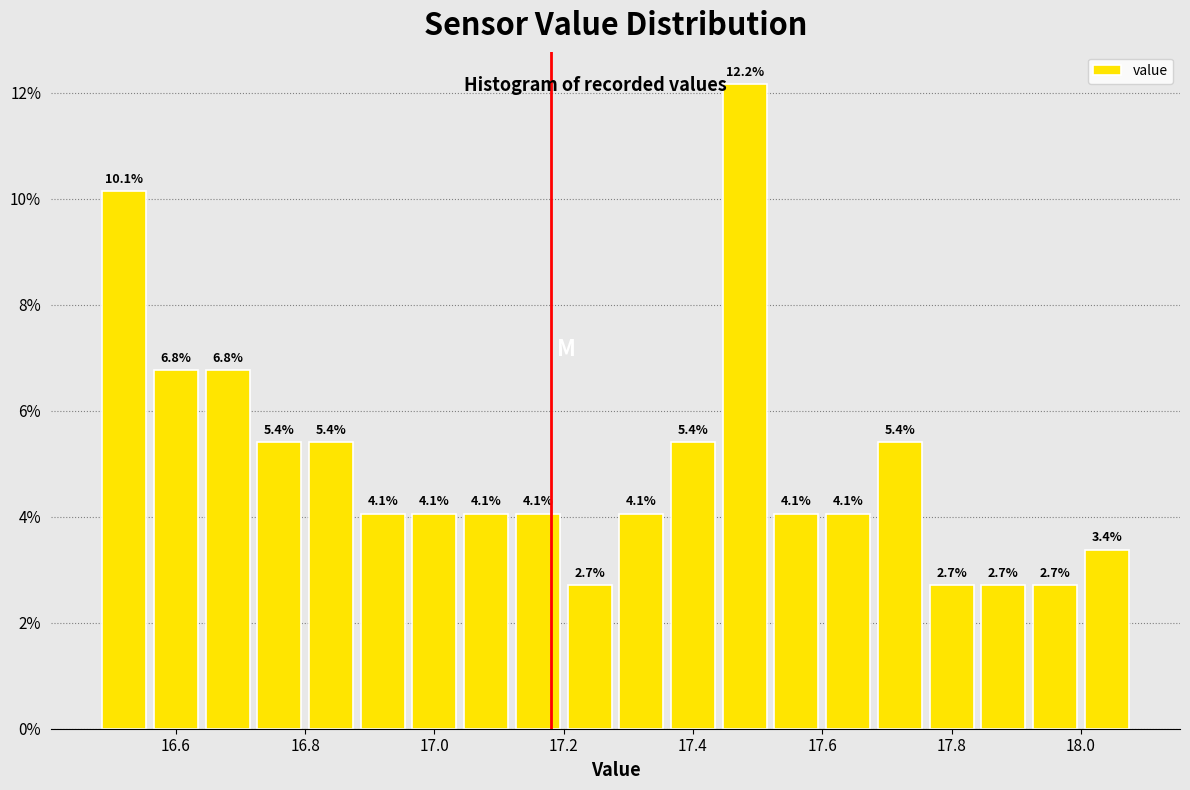

Reading left to right, transcribe this chart: for each bar, give the range it covers on the x-axis and its height.

16.48 to 16.56: 10.1
16.56 to 16.64: 6.8
16.64 to 16.72: 6.8
16.72 to 16.80: 5.4
16.80 to 16.88: 5.4
16.88 to 16.96: 4.1
16.96 to 17.04: 4.1
17.04 to 17.12: 4.1
17.12 to 17.20: 4.1
17.20 to 17.28: 2.7
17.28 to 17.36: 4.1
17.36 to 17.44: 5.4
17.44 to 17.52: 12.2
17.52 to 17.60: 4.1
17.60 to 17.68: 4.1
17.68 to 17.76: 5.4
17.76 to 17.84: 2.7
17.84 to 17.92: 2.7
17.92 to 18.00: 2.7
18.00 to 18.08: 3.4